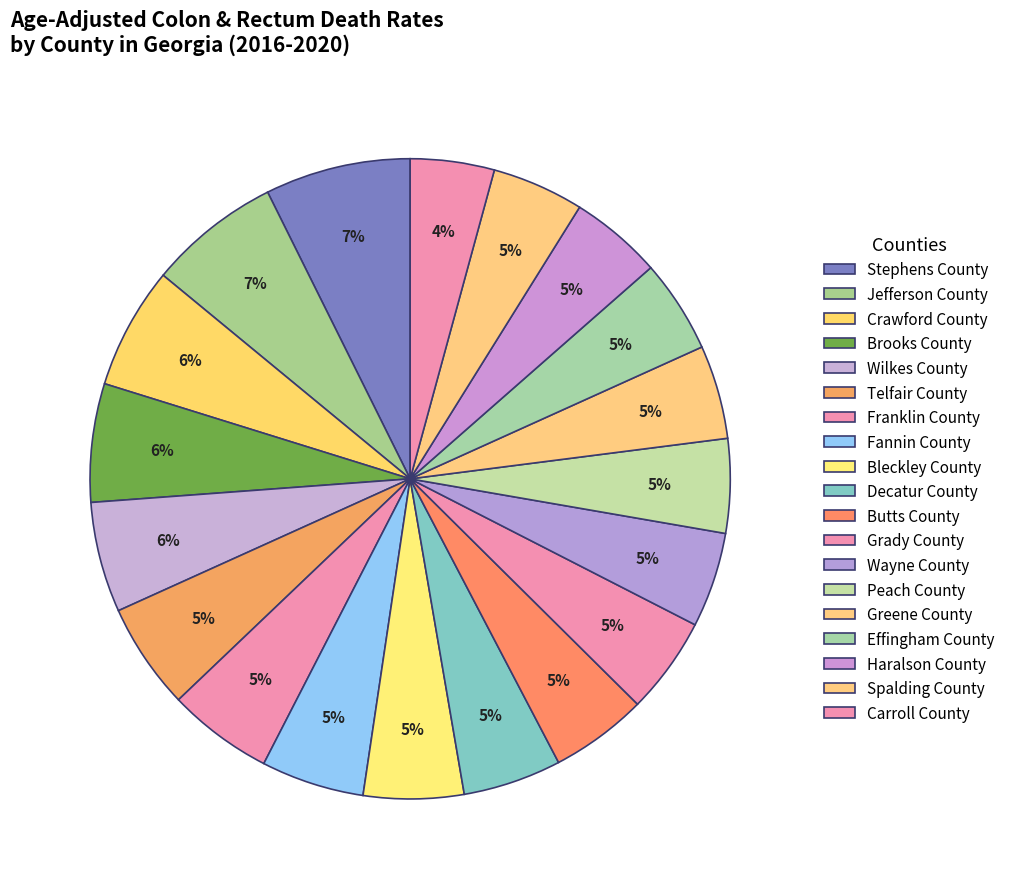

What is the largest slice in the pie chart?

Stephens County